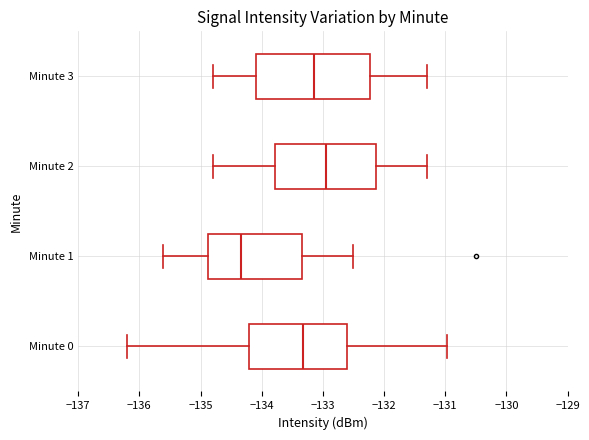

Which box is the widest, from its left edge to its right edge?

Minute 3